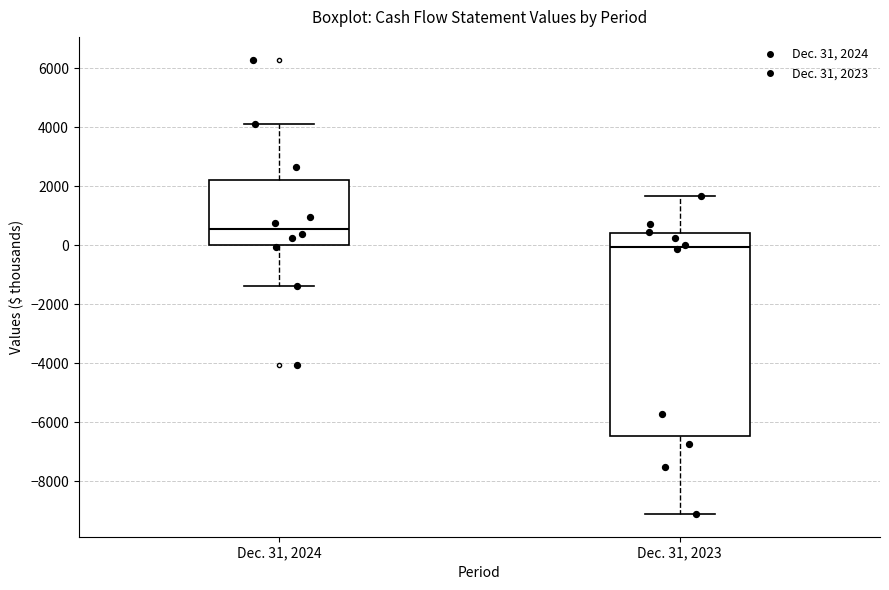

Where does the lower whisker of the box for Dec. 31, 2023 end on the y-axis? The values are not printed on the chart, so give them approximately, as read against the axis.

-9200